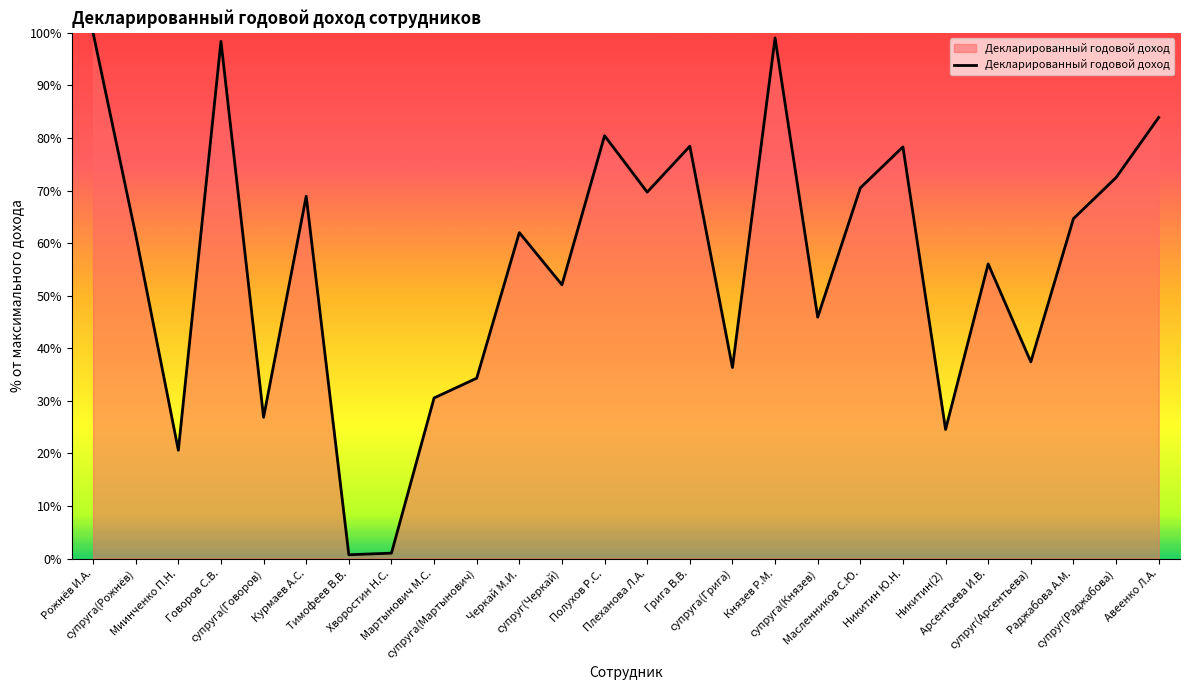

What is the change in value from Миинченко П.Н. to супруга(Говоров)?

+6.3